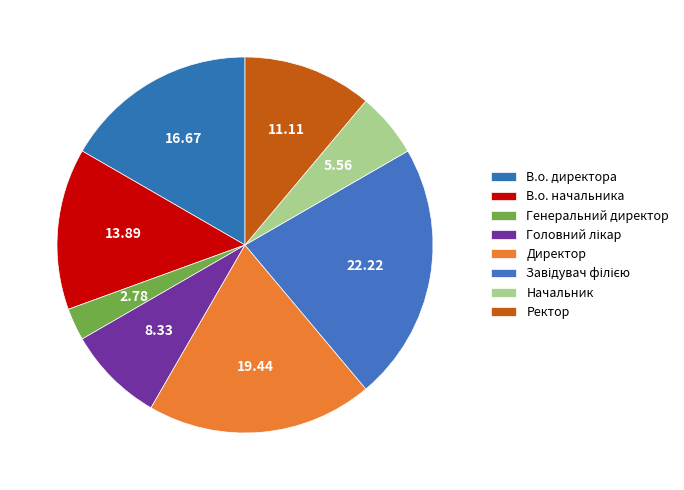

How many slices are in this pie chart?

8